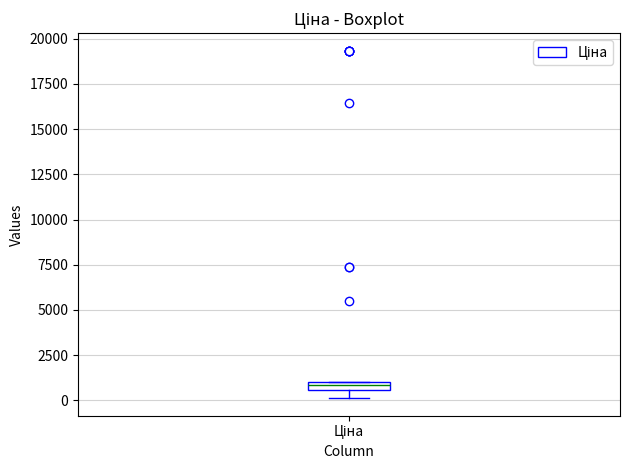

Where is the lower edge of the box for Ціна on the y-axis? The values are not printed on the chart, so give them approximately, as read against the axis.

500